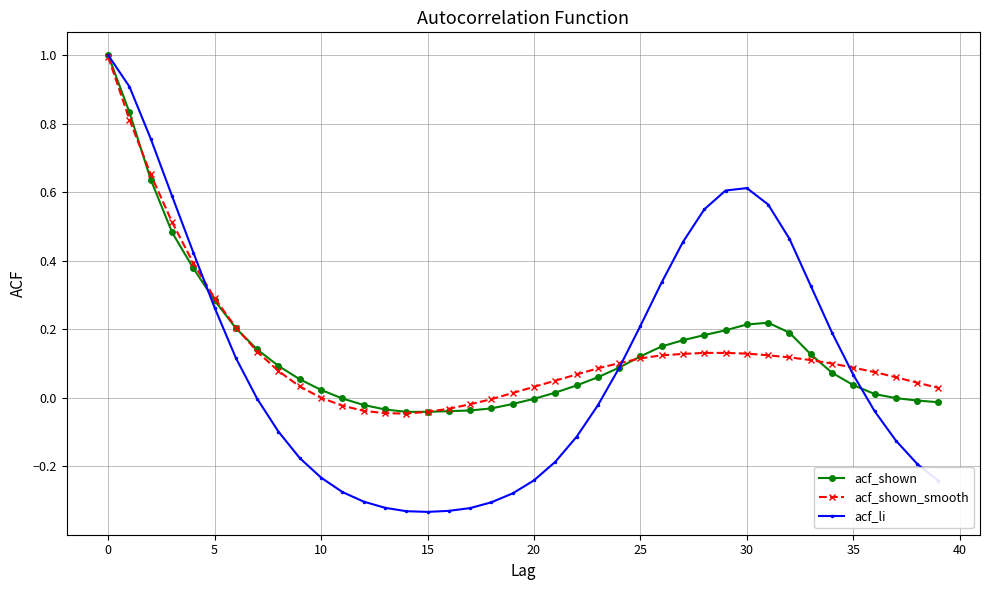

After their last crossing, which series has the higher values: acf_shown or acf_shown_smooth?

acf_shown_smooth